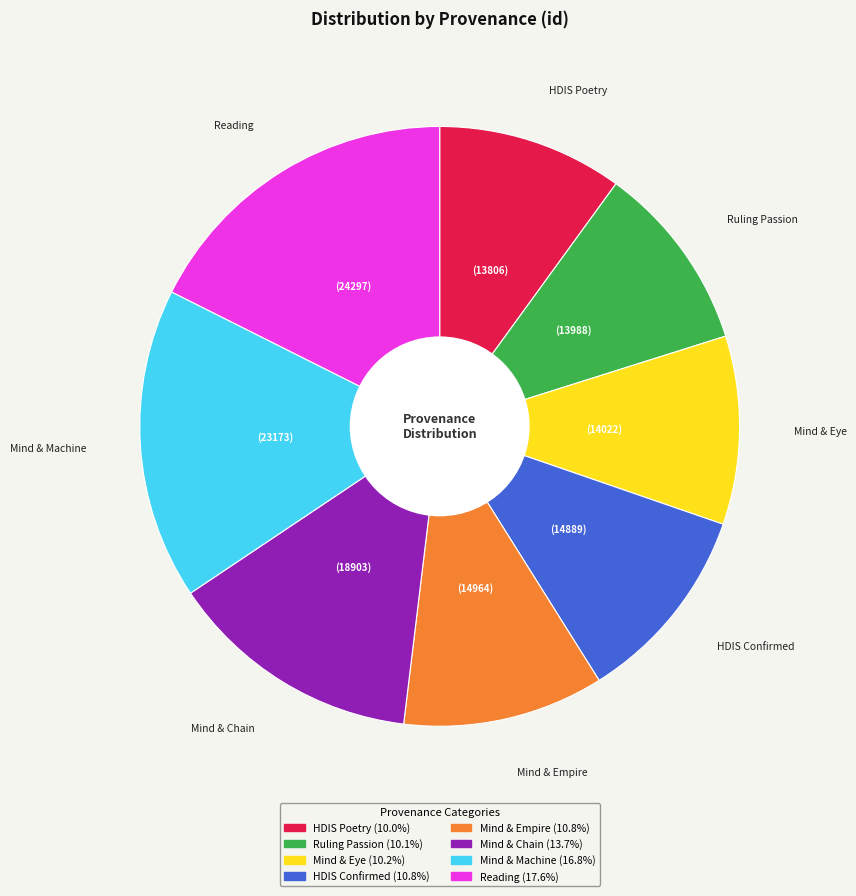

How many segments does this pie chart have?

8